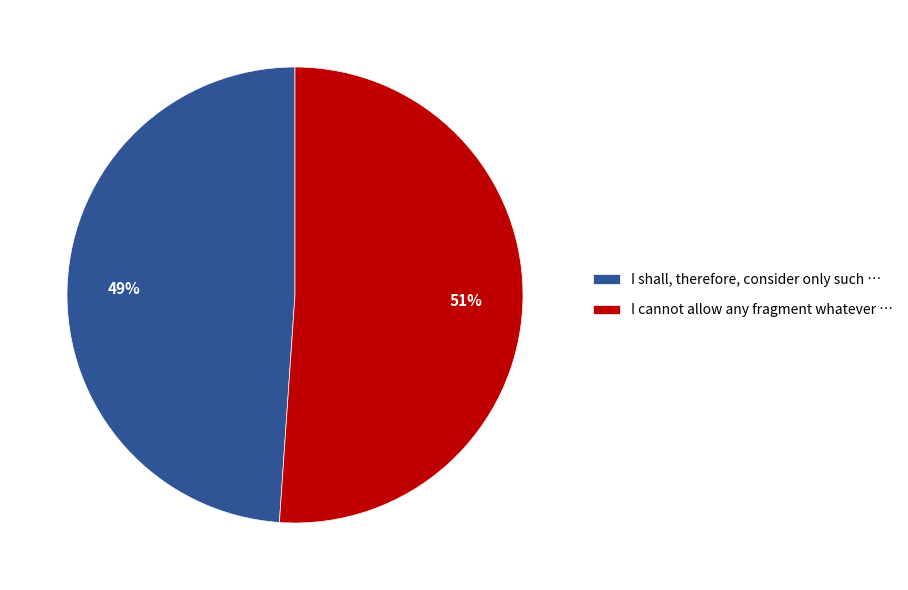

Approximately how many times larger is the value at I cannot allow any fragment whatever … compared to I shall, therefore, consider only such …?

1.0